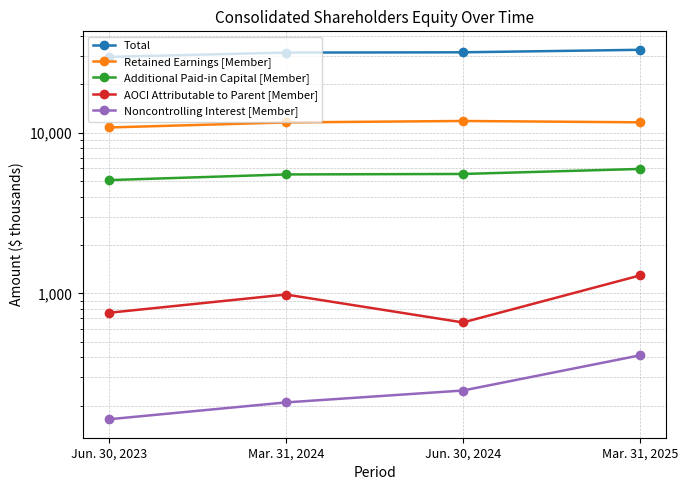

Between Mar. 31, 2024 and Mar. 31, 2025, which is larger?

Mar. 31, 2025